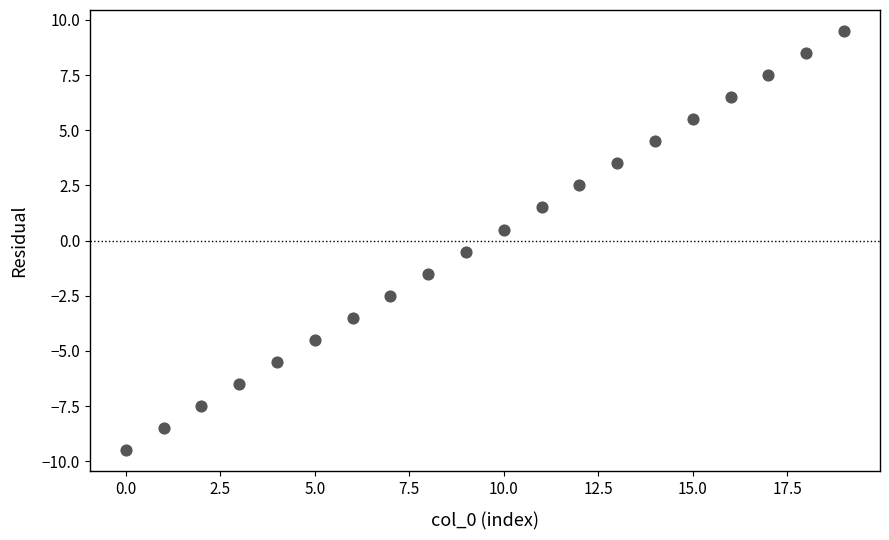

What is the range of Y values (max minus min)?

19.0